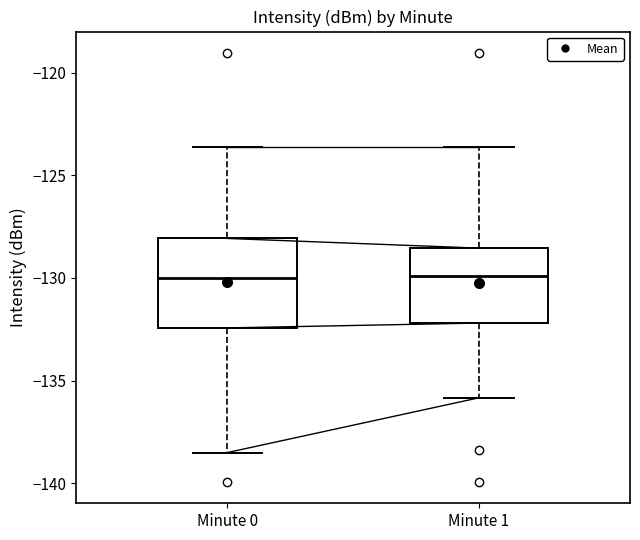

Which box is the tallest, from its lower edge to its upper edge?

Minute 0